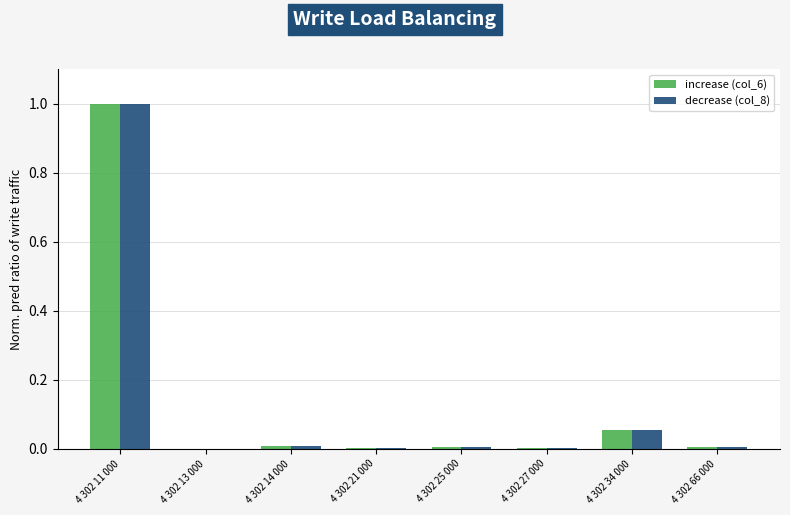

At which label does decrease (col_8) reach its peak?

4 302 11 000